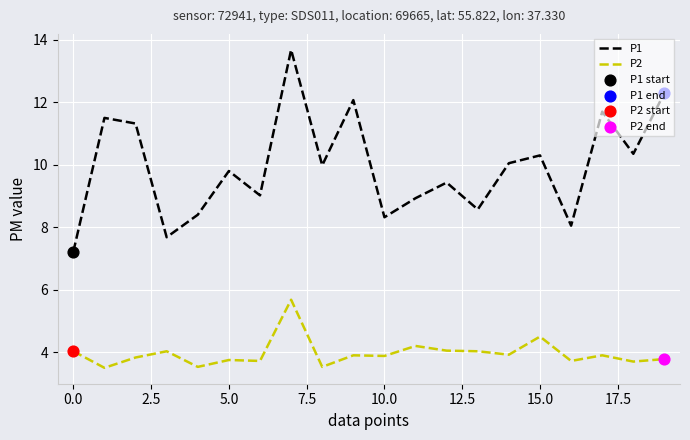

Which series has the largest total across all categories?

P1